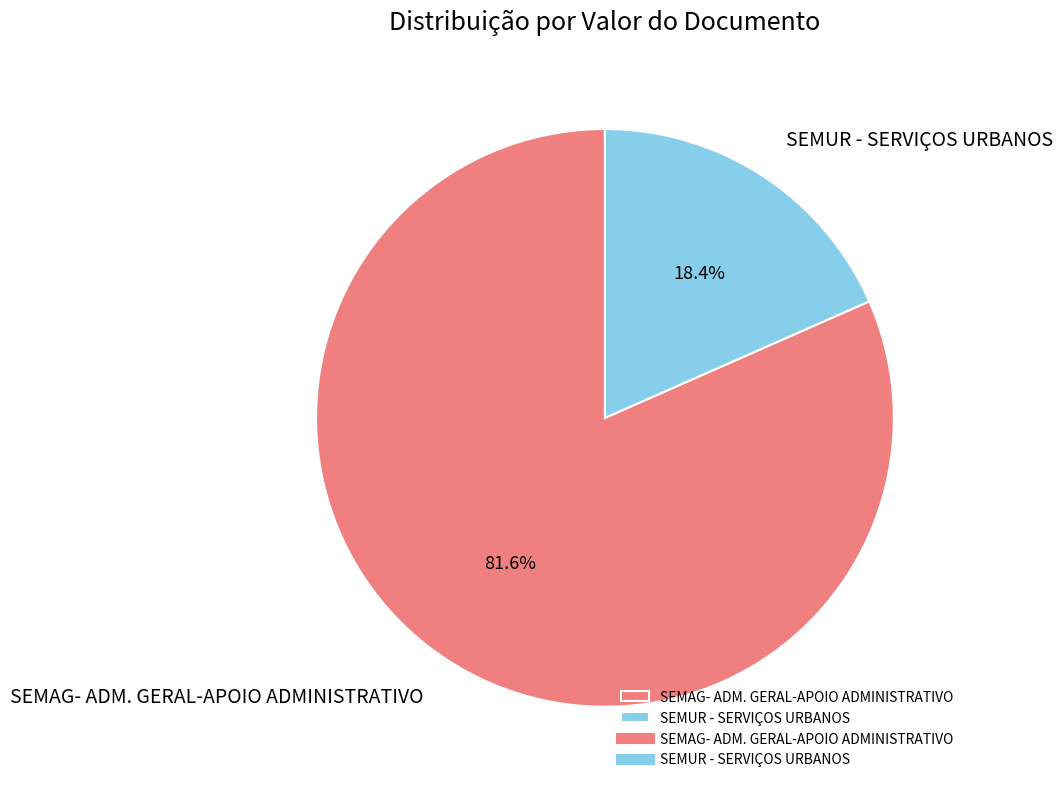

To the nearest percent, what portion does SEMAG- ADM. GERAL-APOIO ADMINISTRATIVO represent?

82%